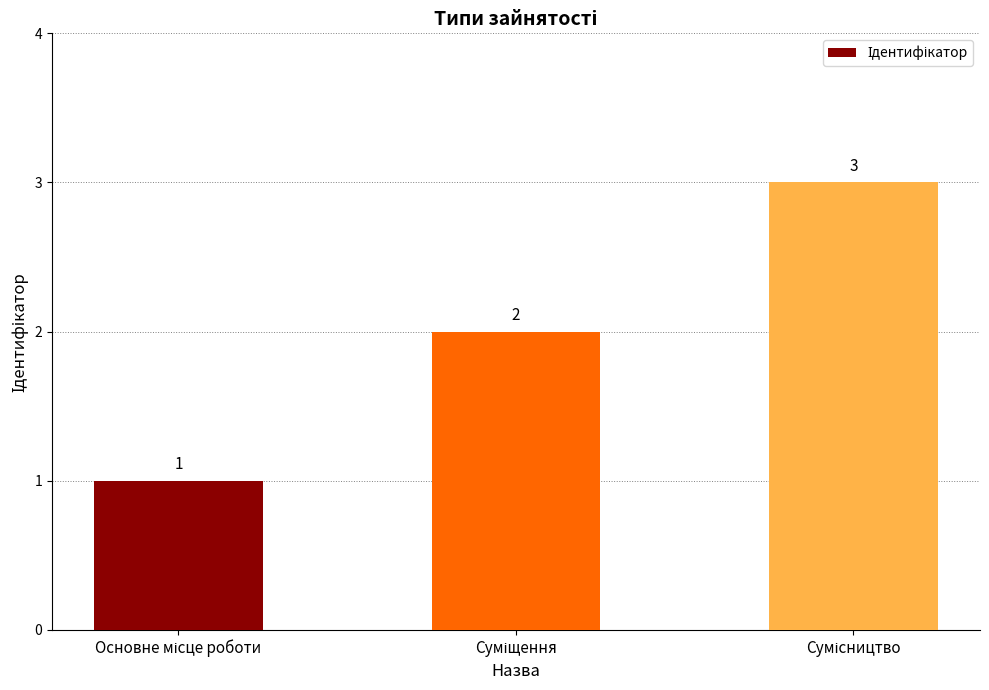

Reading right to left, extract all data points from this chart.

3	2	1